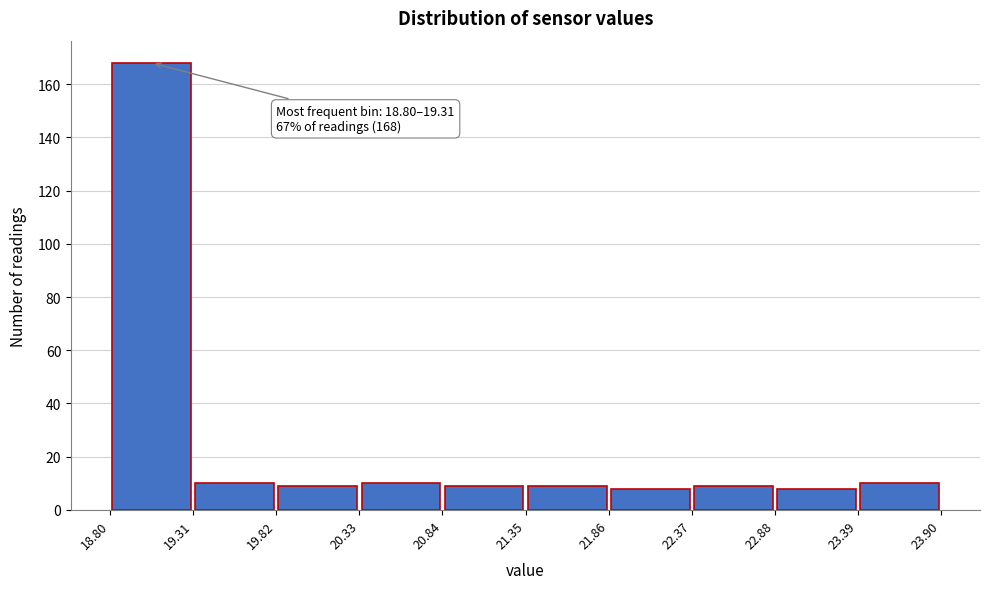

Which range on the x-axis has the tallest bar?

18.80 to 19.31